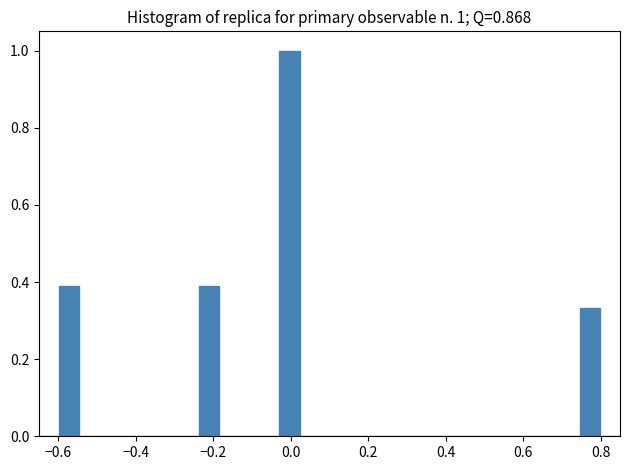

Around what value on the x-axis is the tallest bar? Give the approximate position of its centre, as read against the axis.

0.00